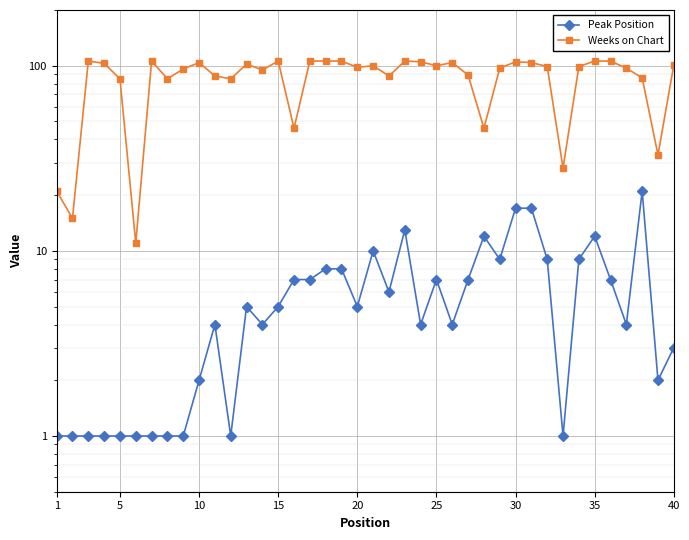

Rank the series at 30 from lowest to highest value.

Peak Position, Weeks on Chart